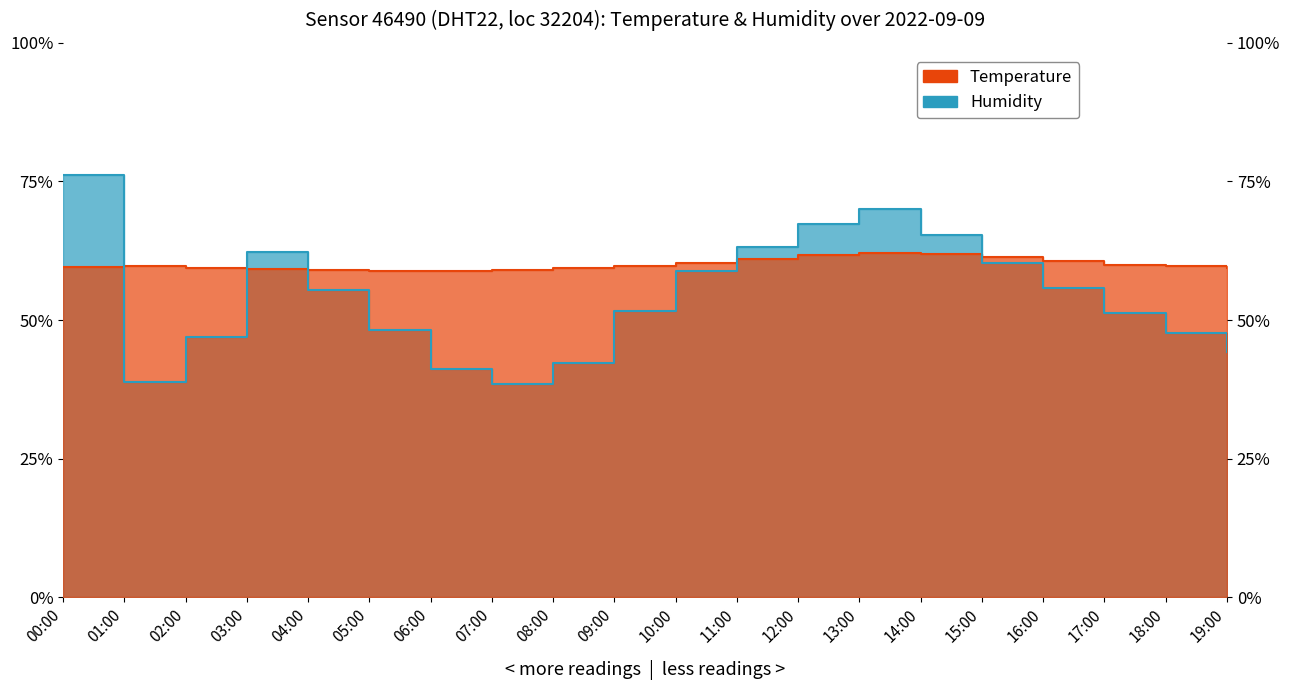

What position from the right is 03:00?

17